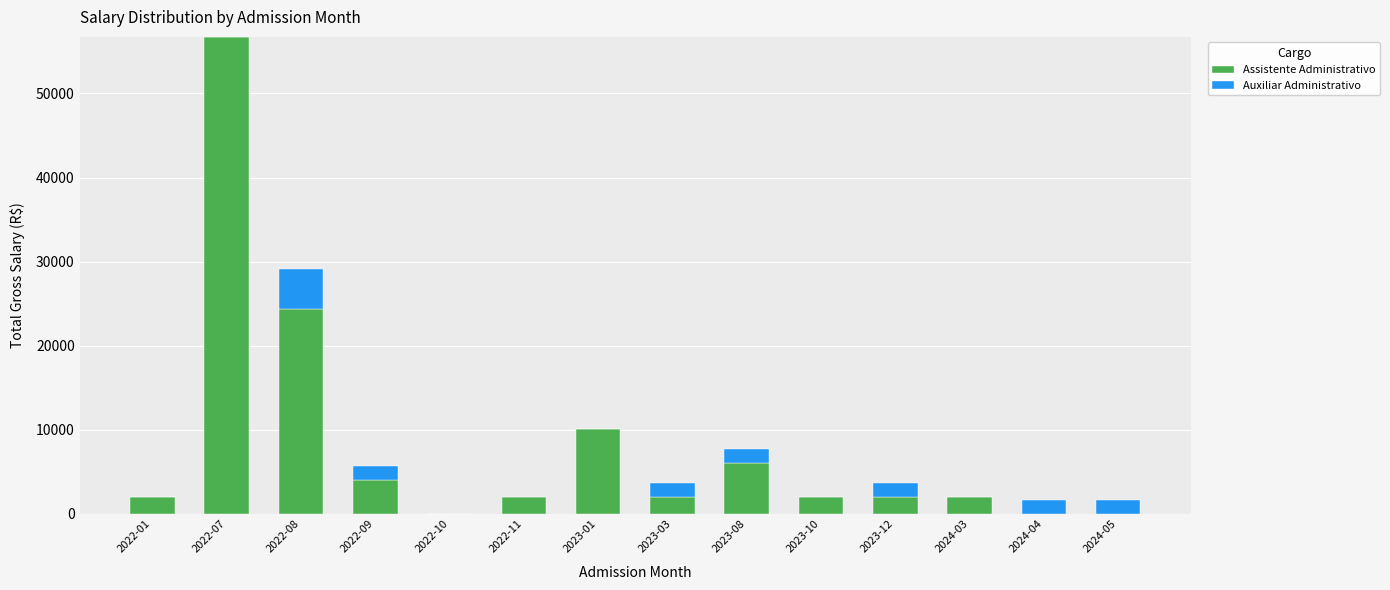

What is the highest value of the Assistente Administrativo series?

56731.9